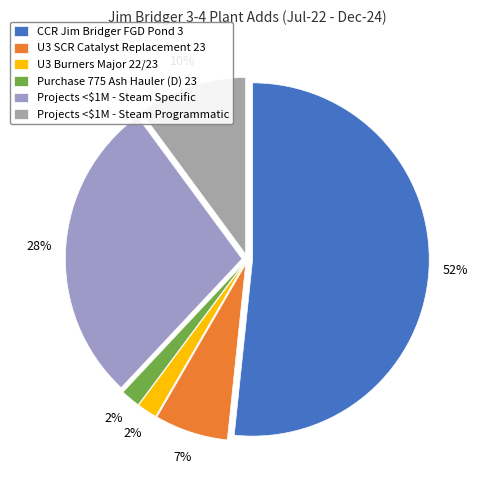

What is the largest slice in the pie chart?

CCR Jim Bridger FGD Pond 3